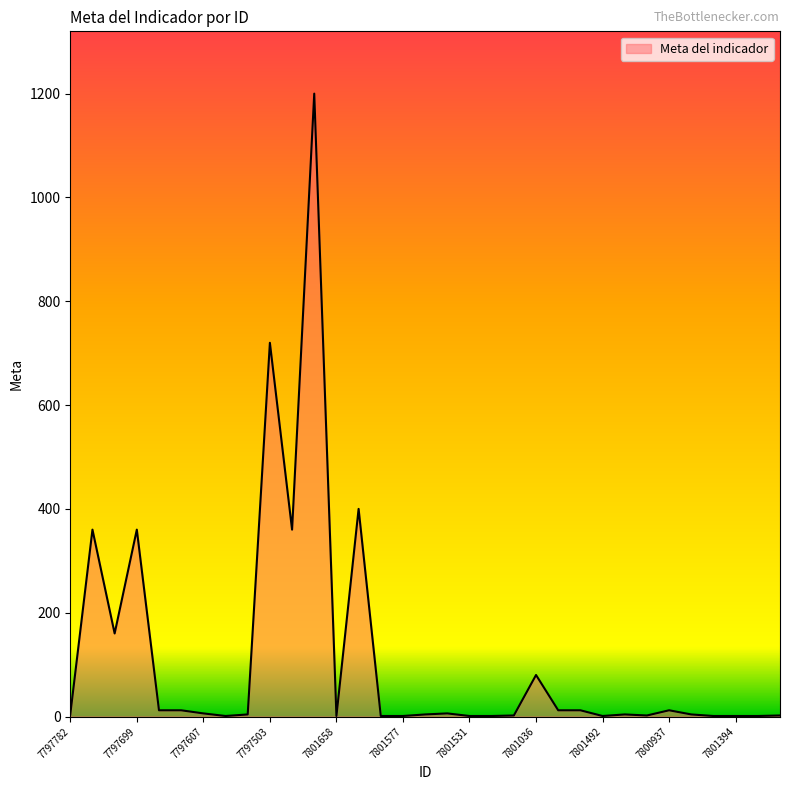

What is the greatest value displayed?

1200